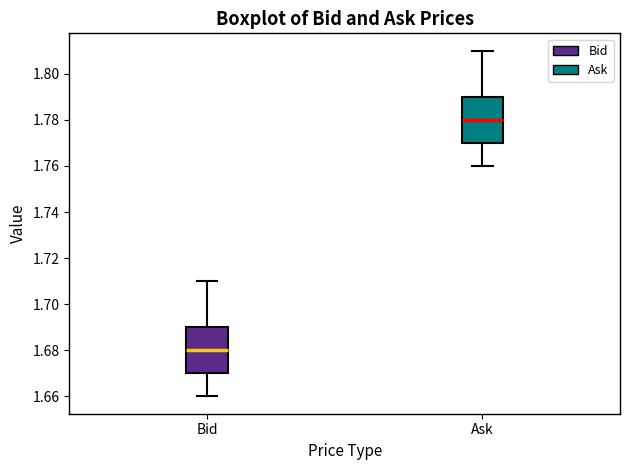

Reading left to right, read every box against the y-axis: the position of its median line, the range the box covers, and the ends of its whiskers. The values are not printed on the chart, so give them approximately, as read against the axis.

Bid: median 1.68, box 1.67 to 1.69, whiskers 1.66 to 1.71
Ask: median 1.78, box 1.77 to 1.79, whiskers 1.76 to 1.81